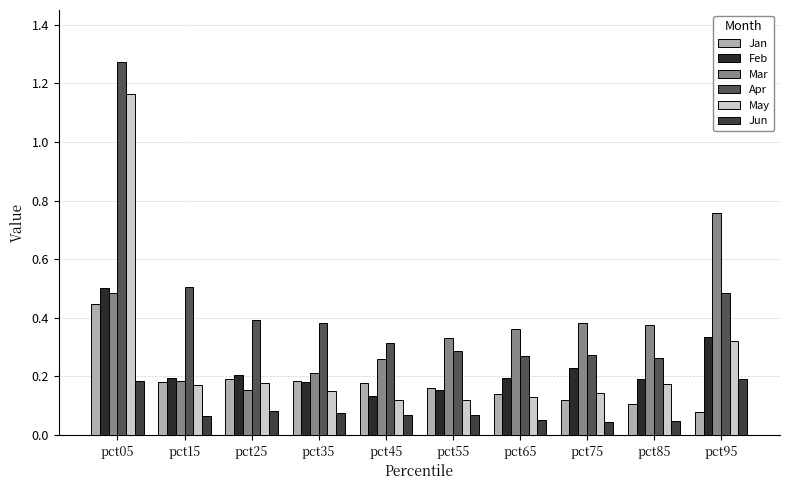

What is the difference between the maximum and second lowest values in the May series?

1.0